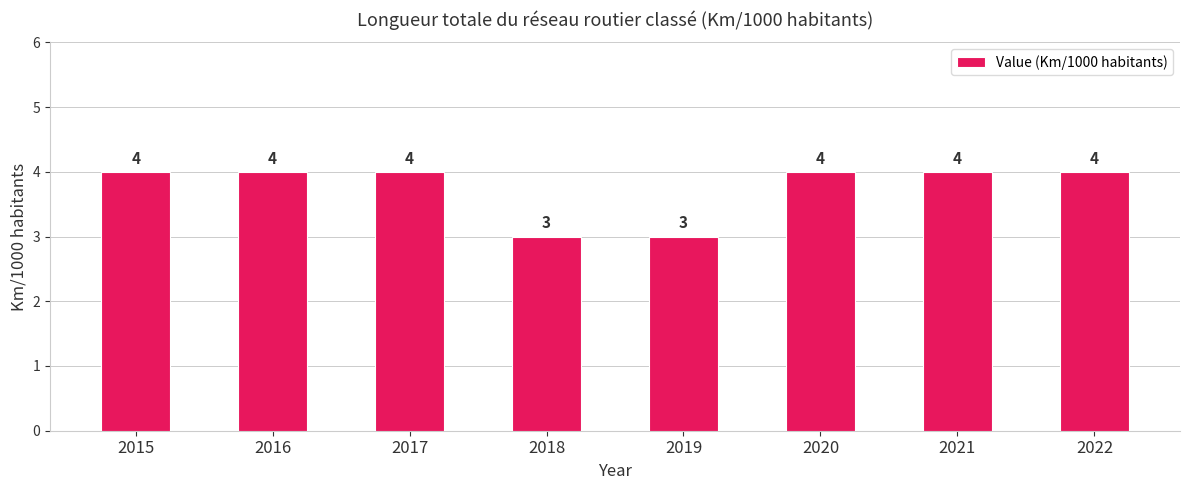

Reading left to right, extract all data points from this chart.

2015=4	2016=4	2017=4	2018=3	2019=3	2020=4	2021=4	2022=4